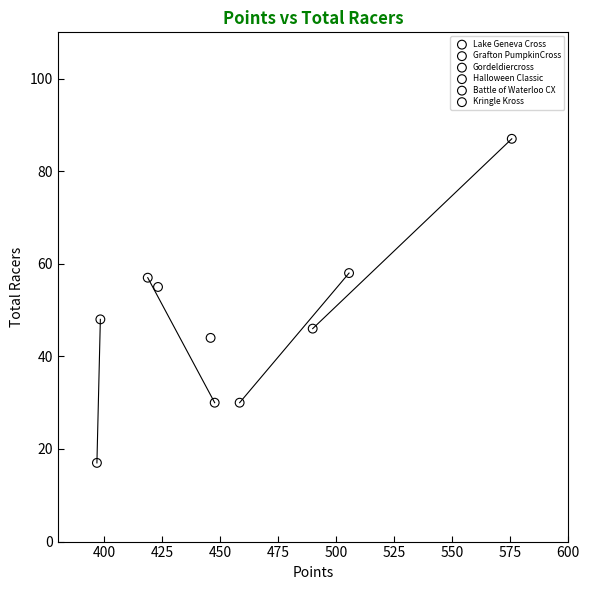

What are all the series names shown in the legend?

Lake Geneva Cross, Grafton PumpkinCross, Gordeldiercross, Halloween Classic, Battle of Waterloo CX, Kringle Kross